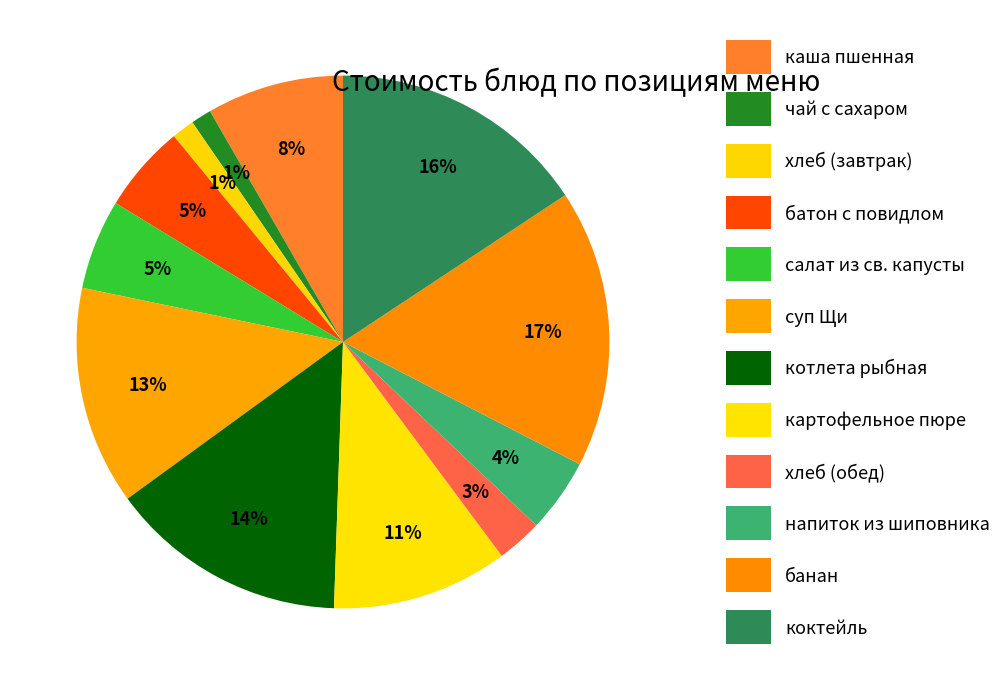

Is it true that напиток из шиповника is 1% of the pie?

False